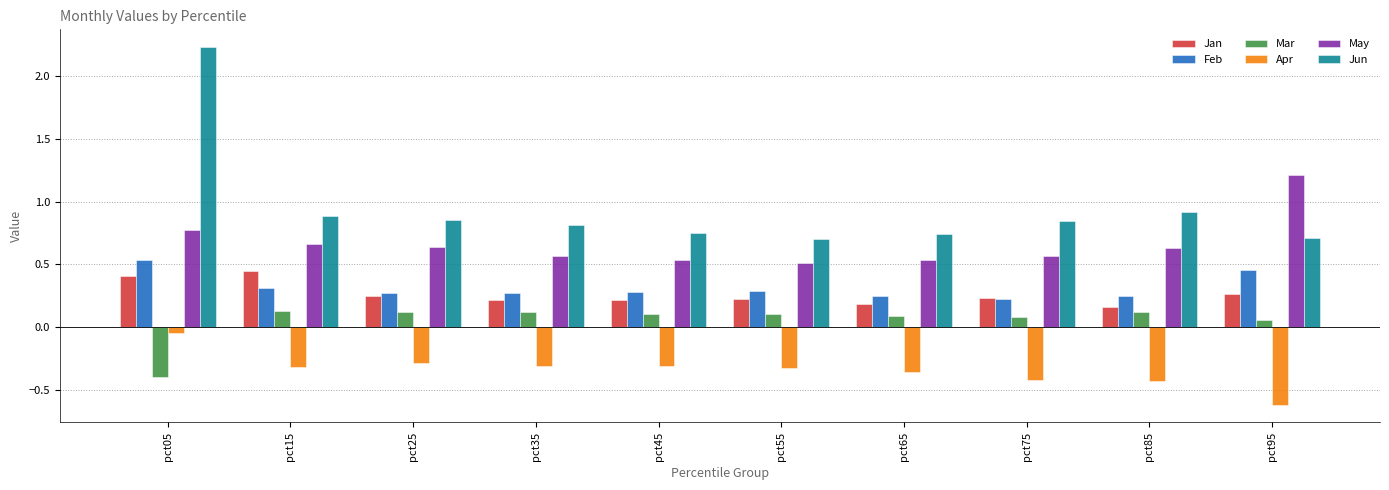

How many Mar values are between 0 and 1?

9